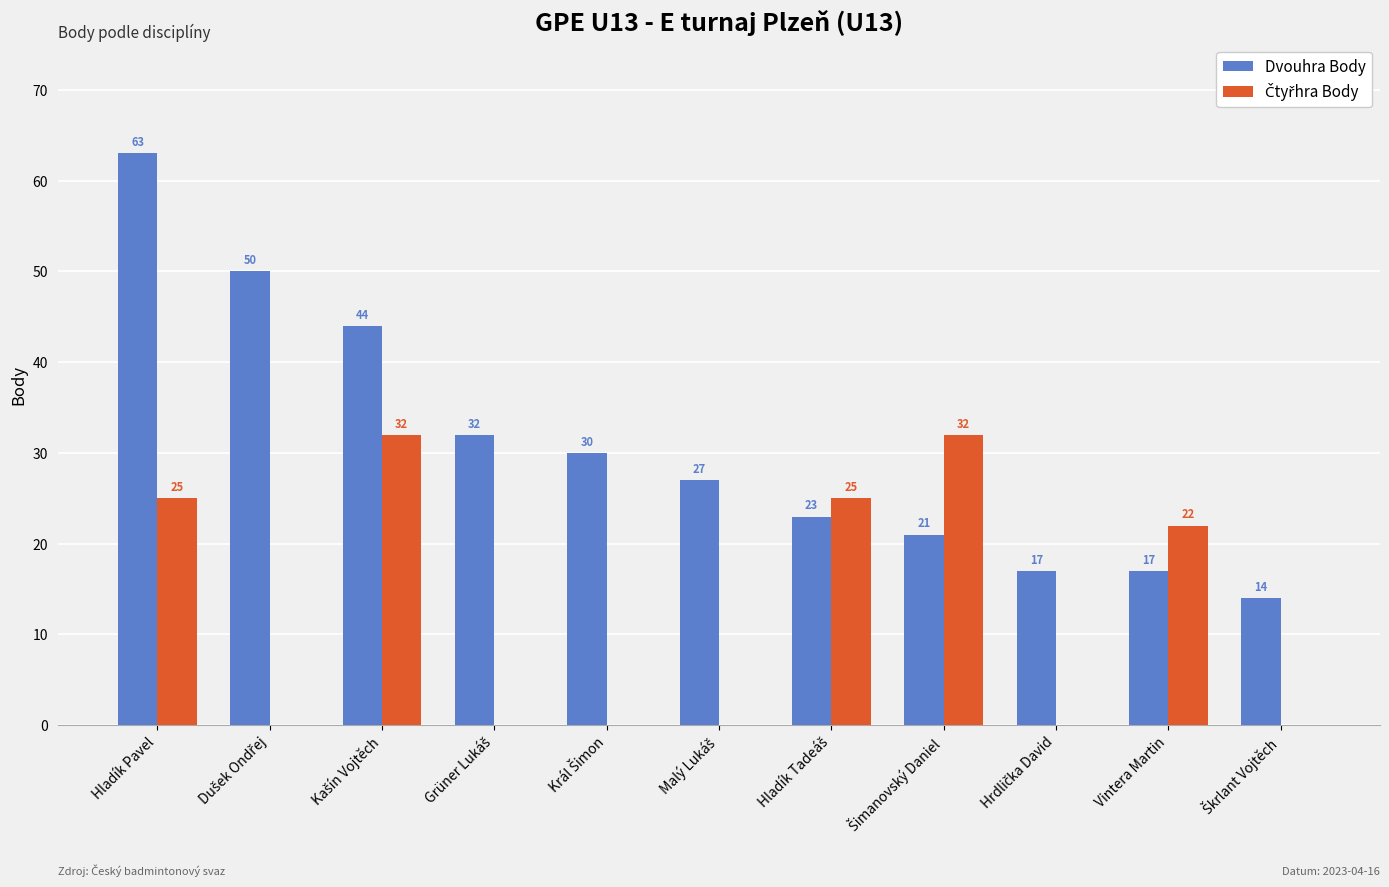

The Dvouhra Body series shows 17 at Vintera Martin. True or false?

True